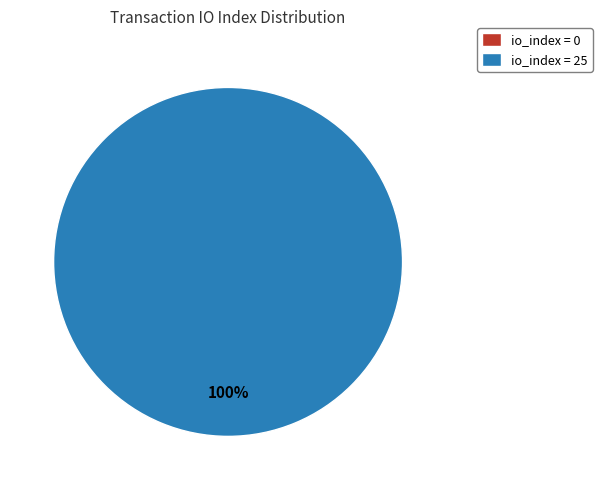

To the nearest percent, what is the difference between the tx_index_25 and tx_index_0 slice percentages?

100%